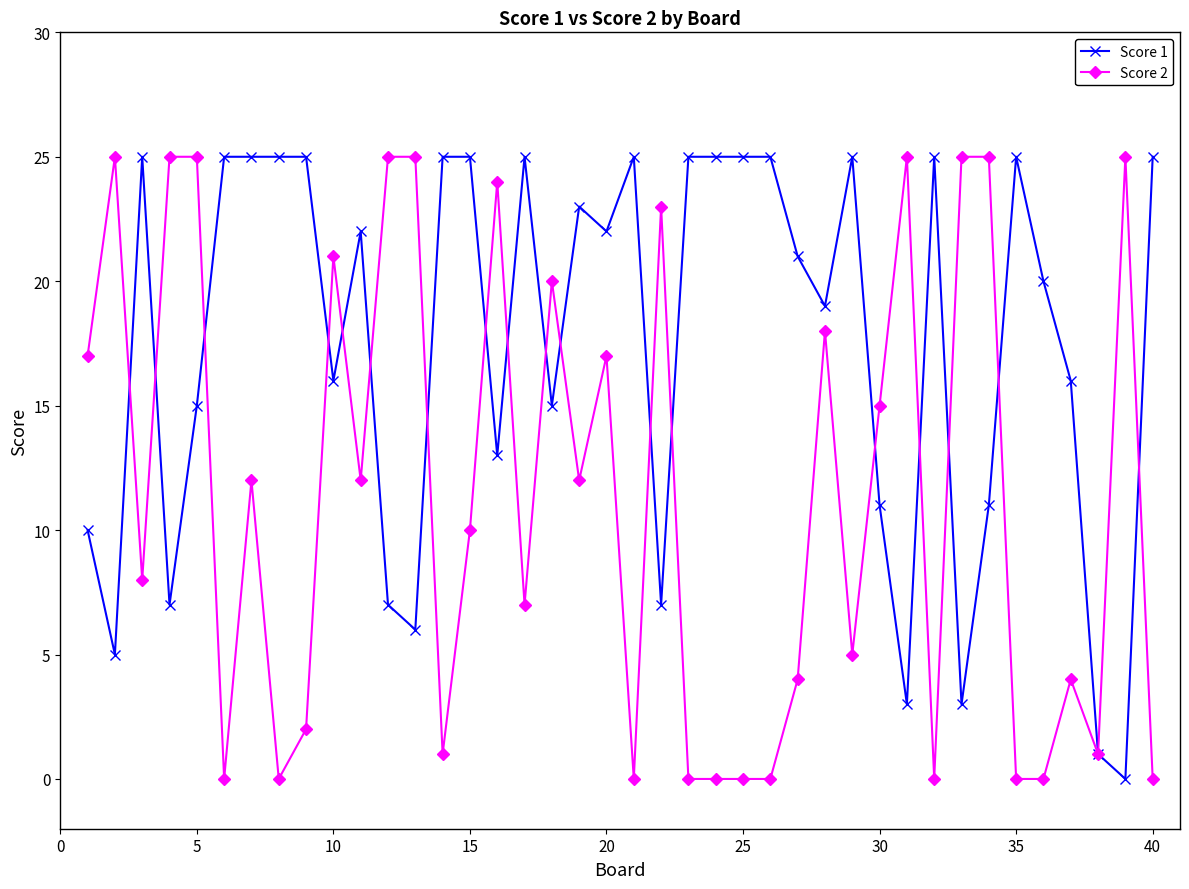

Which series has the largest total across all categories?

Score 1